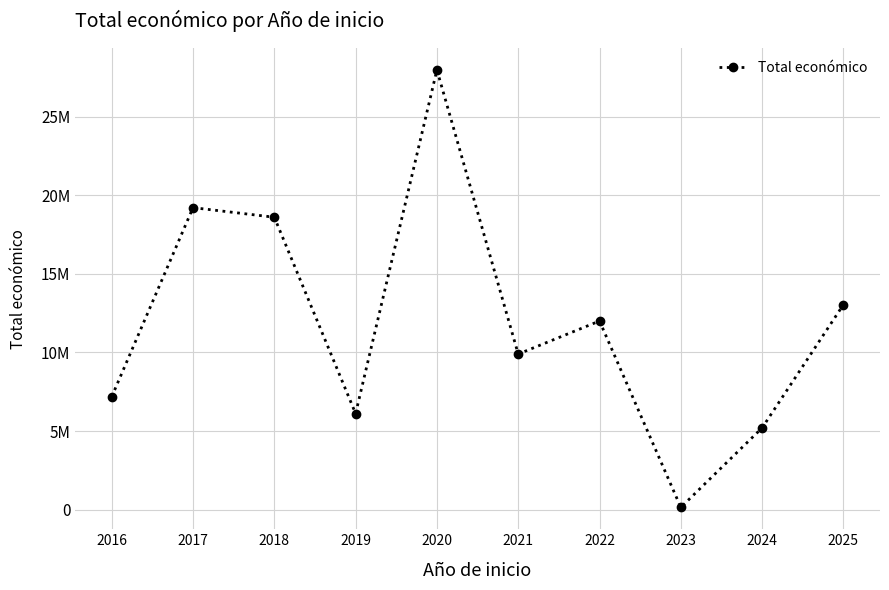

The value at 2016 is 4331164. True or false?

False